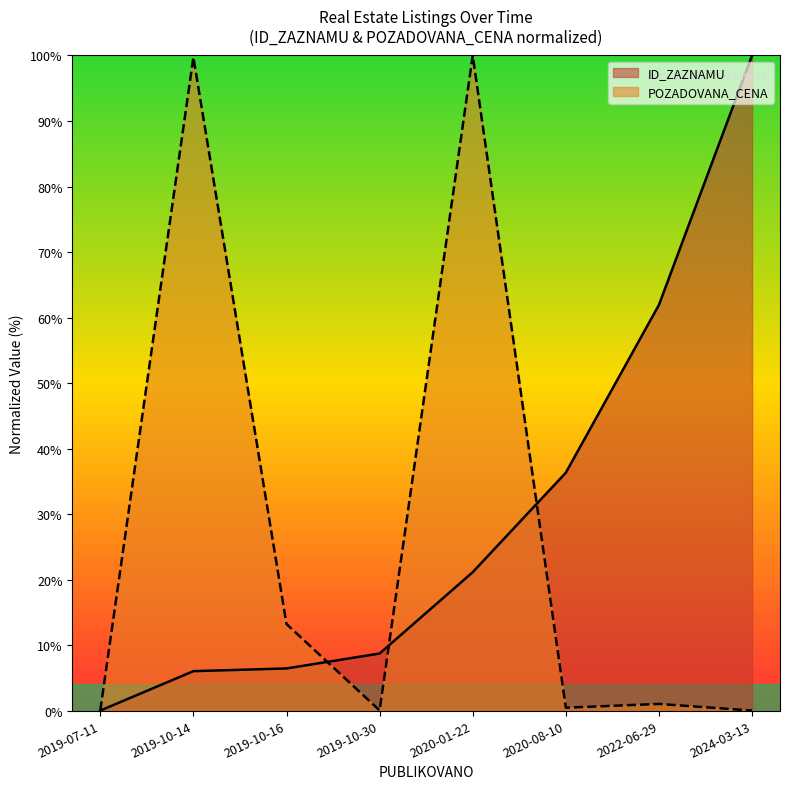

Which category has the highest value in the ID_ZAZNAMU series?

2024-03-13